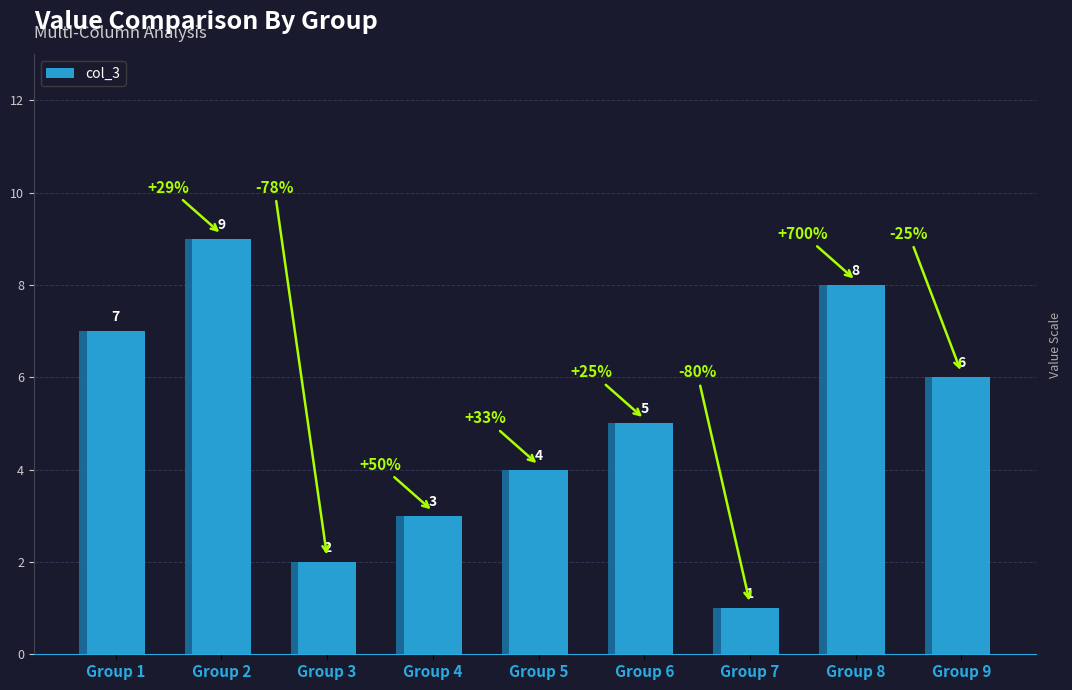

What is the value of the 9th bar from the left?

6